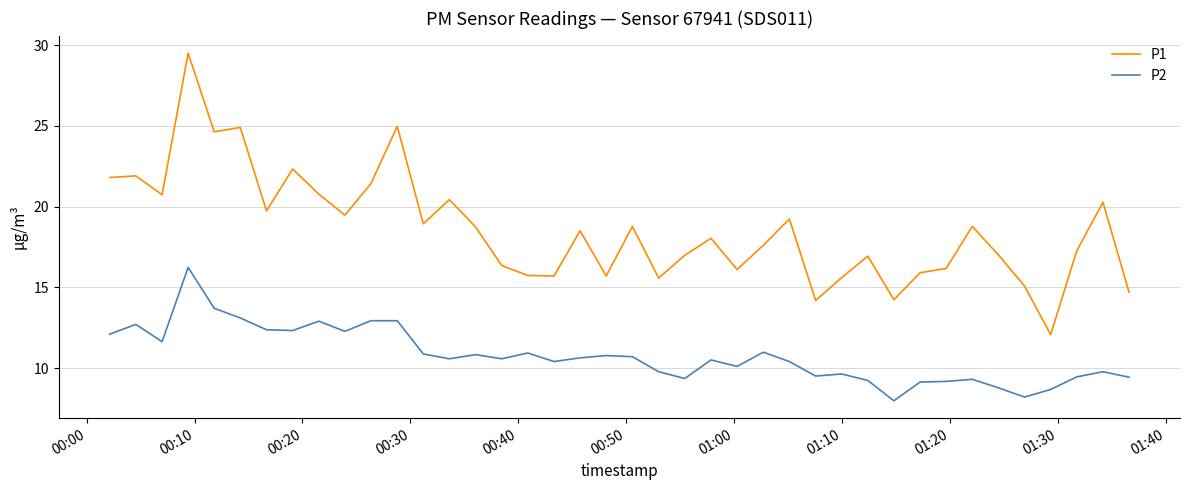

True or false: P1 and P2 cross at least once.

False